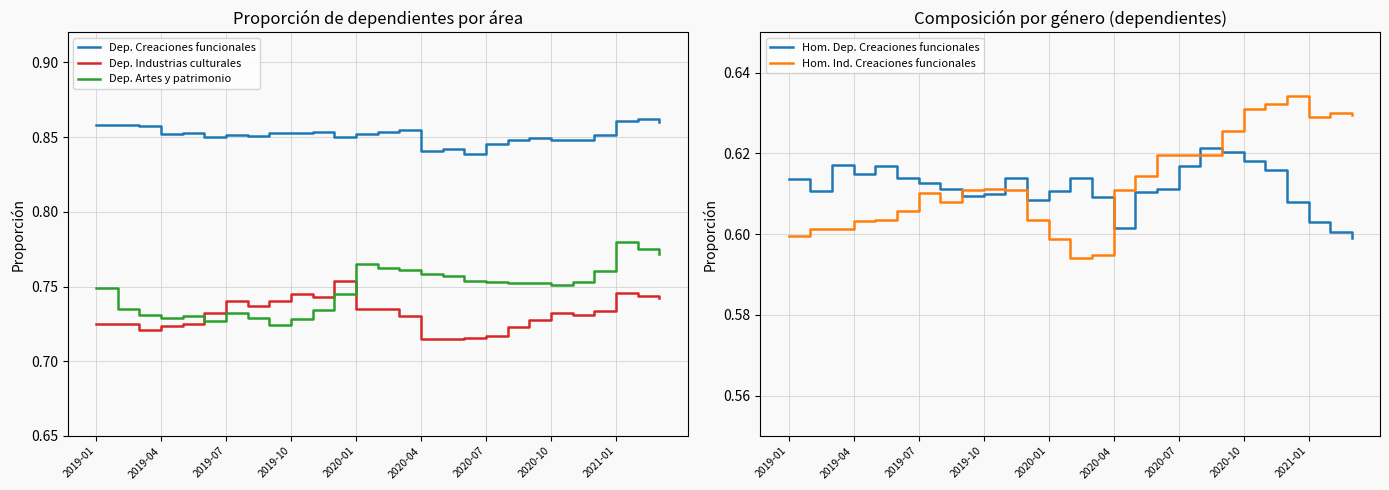

The value of Dep. Creaciones funcionales at 2020-04 is 0.5. True or false?

False